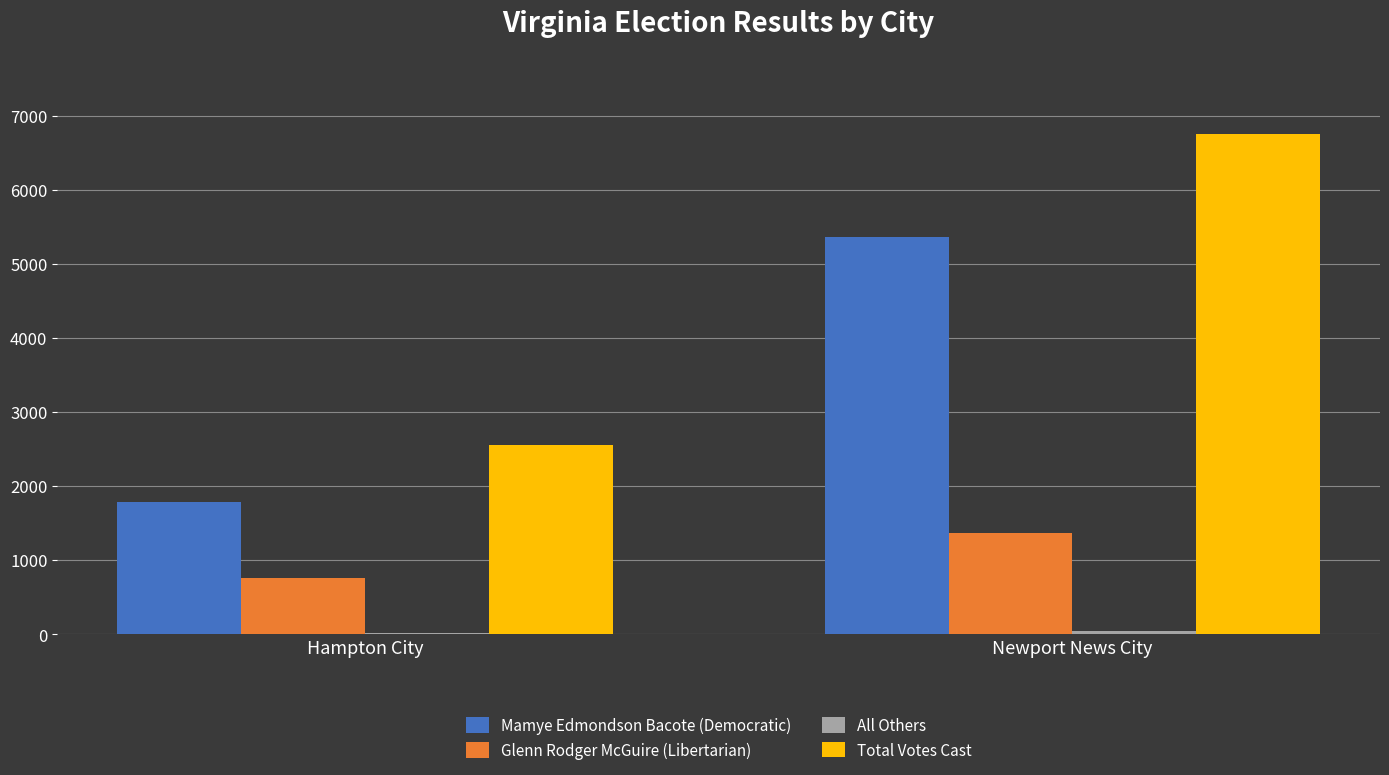

How many categories are shown in the chart?

2